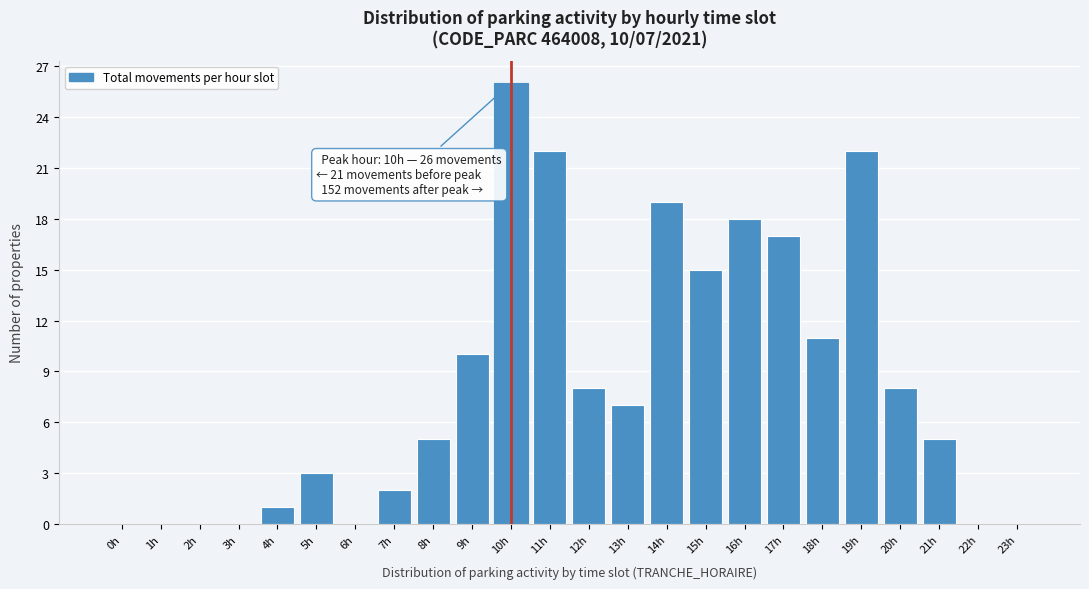

Reading right to left, list all the values displayed in this chart.

23h=0	22h=0	21h=5	20h=8	19h=22	18h=11	17h=17	16h=18	15h=15	14h=19	13h=7	12h=8	11h=22	10h=26	9h=10	8h=5	7h=2	6h=0	5h=3	4h=1	3h=0	2h=0	1h=0	0h=0